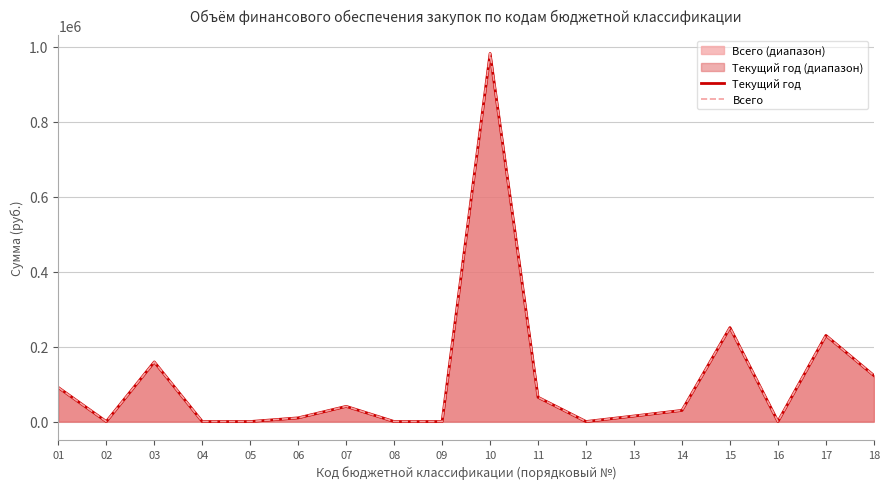

At which category is the sum across all series the highest?

10